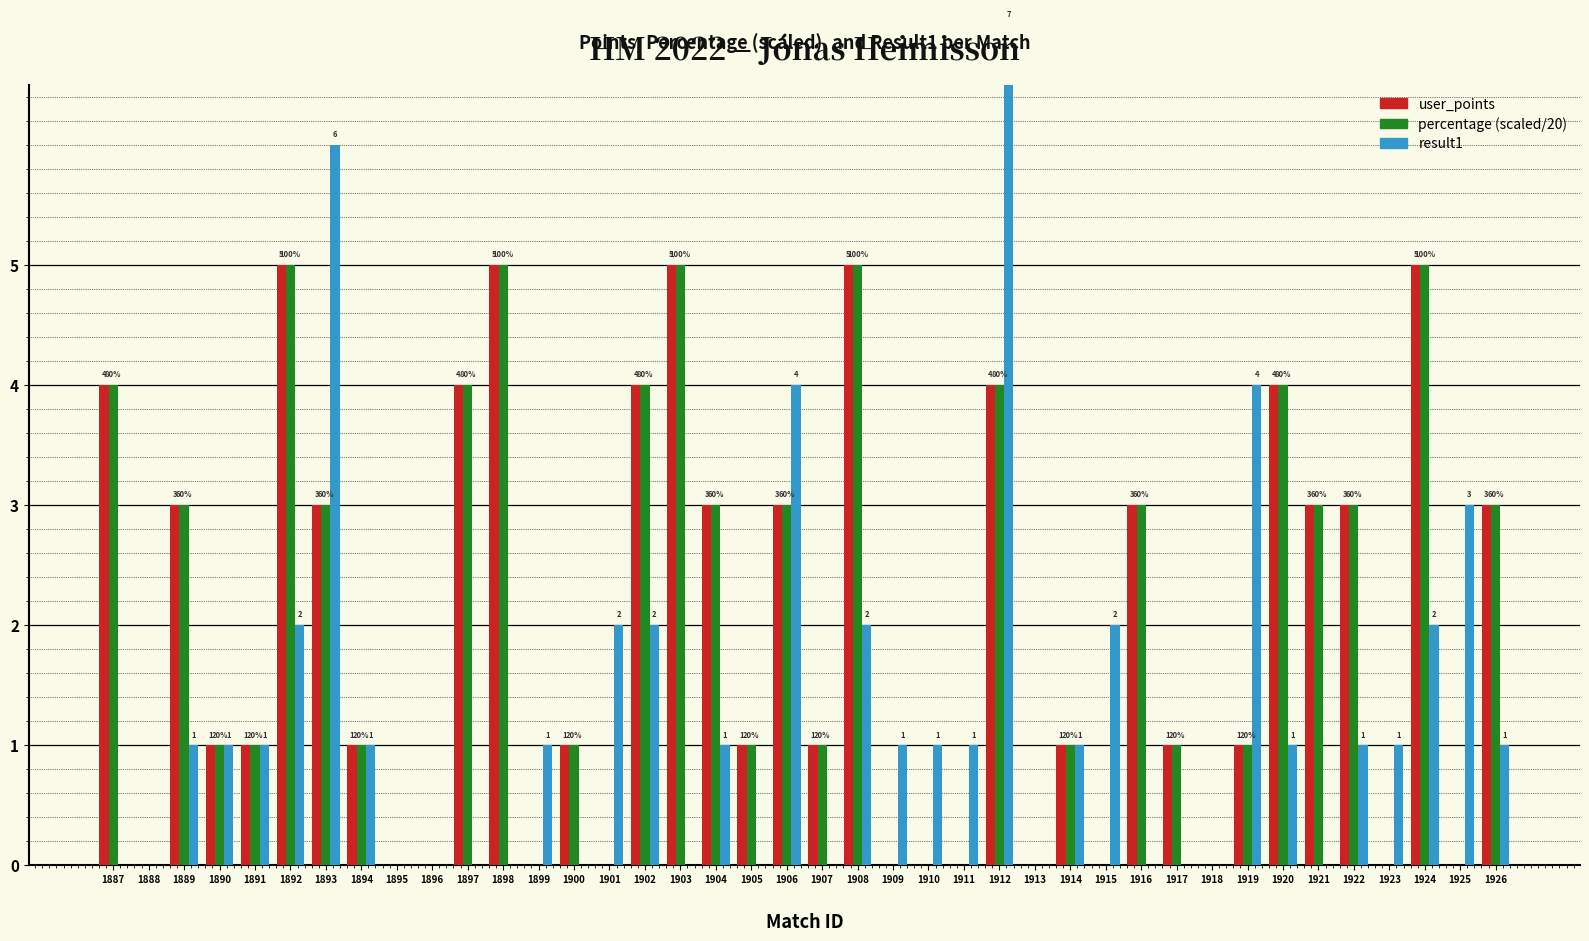

Reading left to right, what are all the values shown in this chart?

user_points: 1887=4	1888=0	1889=3	1890=1	1891=1	1892=5	1893=3	1894=1	1895=0	1896=0	1897=4	1898=5	1899=0	1900=1	1901=0	1902=4	1903=5	1904=3	1905=1	1906=3	1907=1	1908=5	1909=0	1910=0	1911=0	1912=4	1913=0	1914=1	1915=0	1916=3	1917=1	1918=0	1919=1	1920=4	1921=3	1922=3	1923=0	1924=5	1925=0	1926=3
percentage (scaled): 1887=4	1888=0	1889=3	1890=1	1891=1	1892=5	1893=3	1894=1	1895=0	1896=0	1897=4	1898=5	1899=0	1900=1	1901=0	1902=4	1903=5	1904=3	1905=1	1906=3	1907=1	1908=5	1909=0	1910=0	1911=0	1912=4	1913=0	1914=1	1915=0	1916=3	1917=1	1918=0	1919=1	1920=4	1921=3	1922=3	1923=0	1924=5	1925=0	1926=3
result1: 1887=0	1888=0	1889=1	1890=1	1891=1	1892=2	1893=6	1894=1	1895=0	1896=0	1897=0	1898=0	1899=1	1900=0	1901=2	1902=2	1903=0	1904=1	1905=0	1906=4	1907=0	1908=2	1909=1	1910=1	1911=1	1912=7	1913=0	1914=1	1915=2	1916=0	1917=0	1918=0	1919=4	1920=1	1921=0	1922=1	1923=1	1924=2	1925=3	1926=1